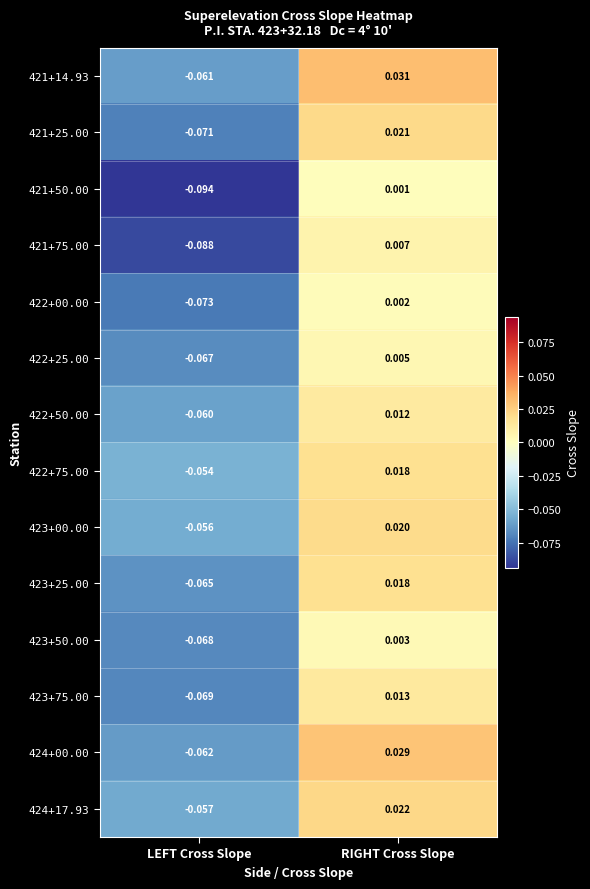

Which label corresponds to the smallest value in the chart?

LEFT Cross Slope